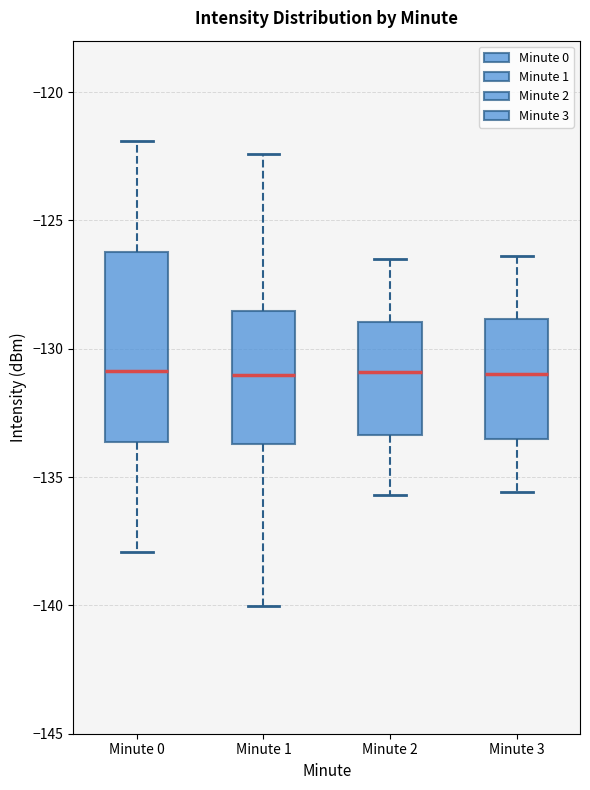

Comparing the boxes themselves (not the whiskers), which one is the tallest?

Minute 0